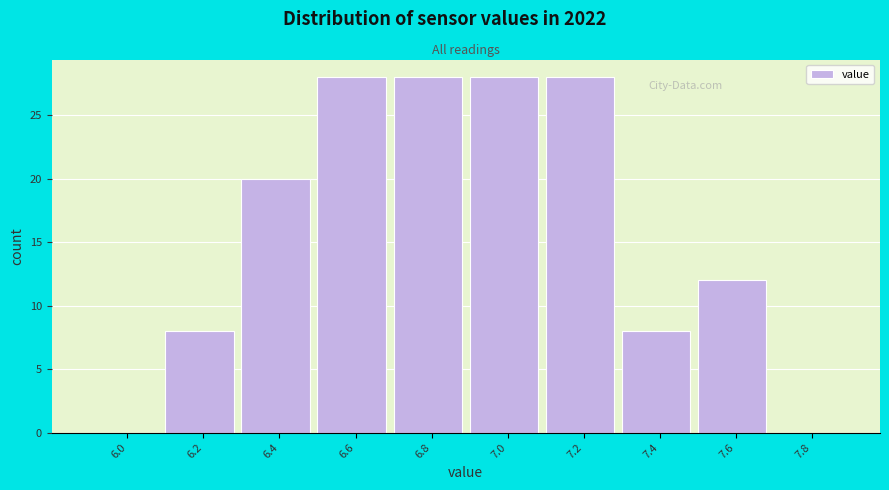

Reading left to right, what are all the values shown in this chart?

6.0=0	6.2=8	6.4=20	6.6=28	6.8=28	7.0=28	7.2=28	7.4=8	7.6=12	7.8=0